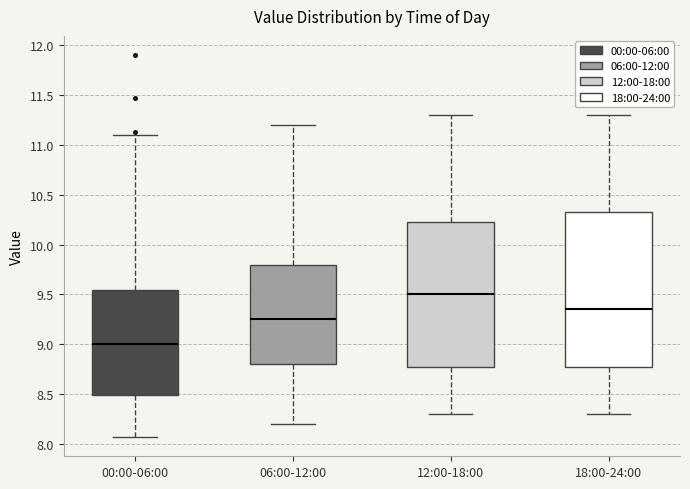

Comparing the boxes themselves (not the whiskers), which one is the tallest?

18:00-24:00